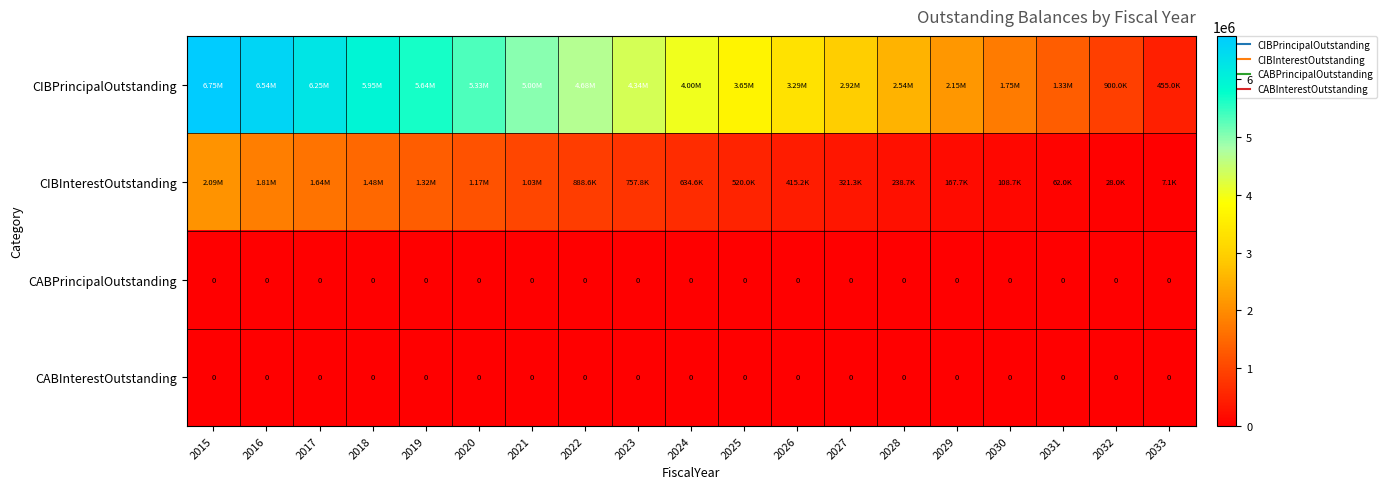

The value of CIBInterestOutstanding at 2020 is 409539.0. True or false?

False